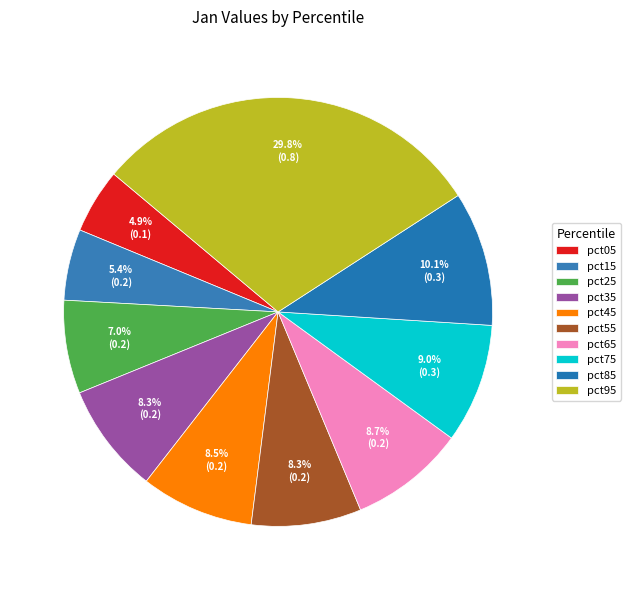

To the nearest percent, what is the difference between the pct35 and pct75 slice percentages?

1%